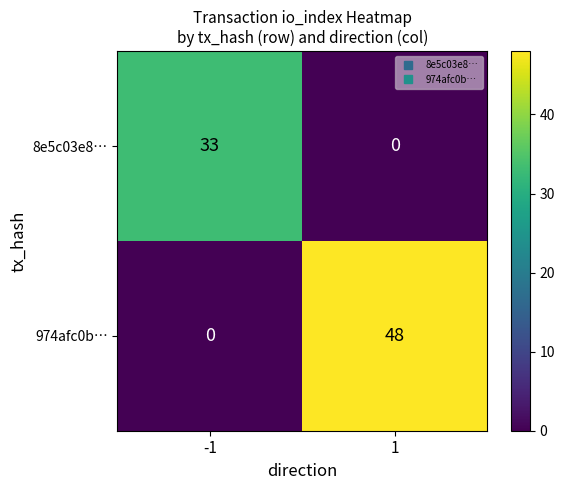

What is the total value across all series at 1?

48